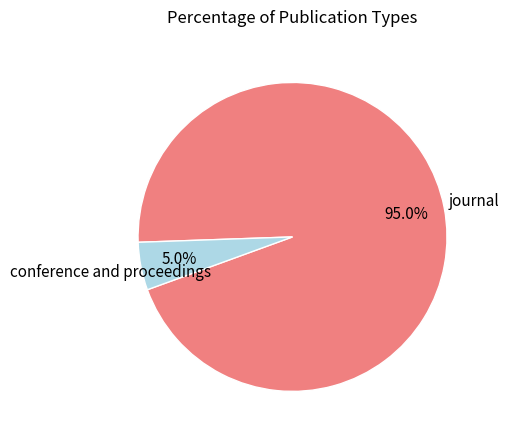

Does any single category account for the majority?

Yes